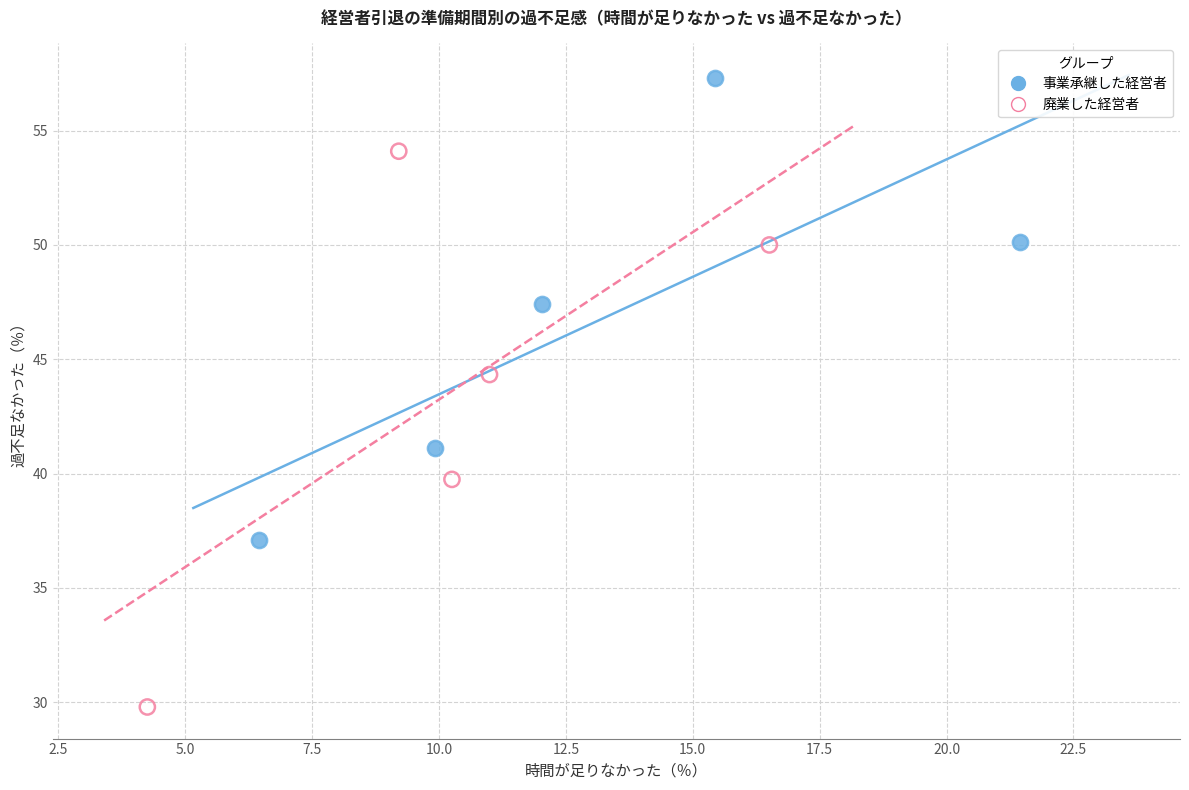

Which series contains the highest Y value?

事業承継した経営者